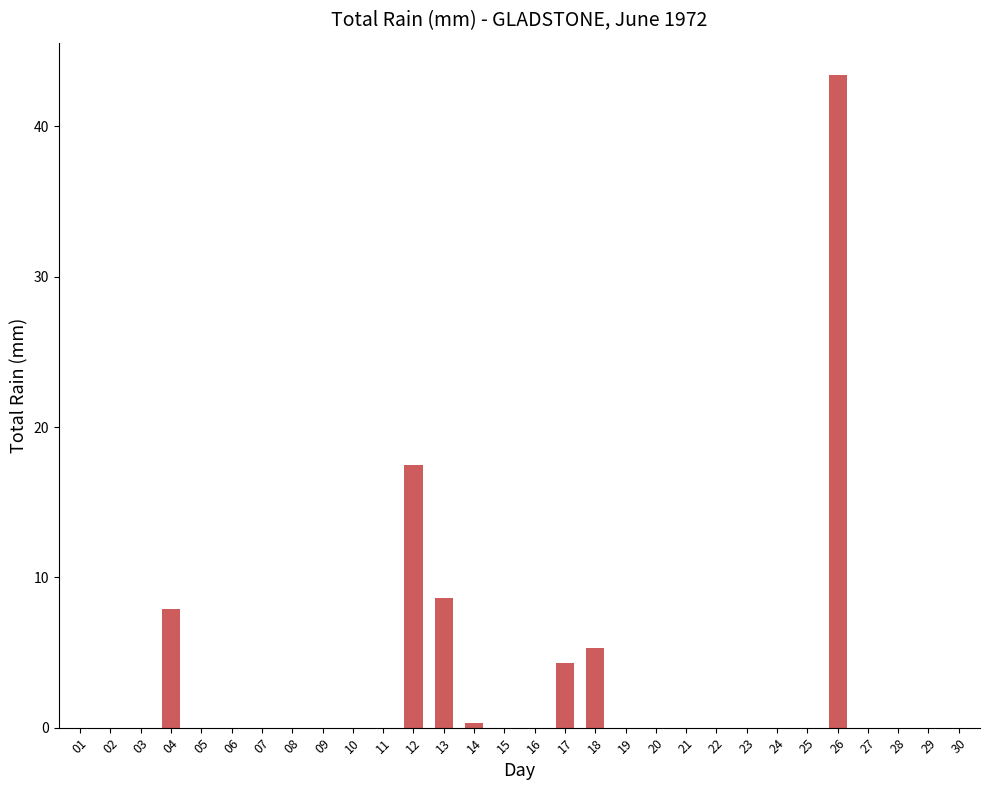

Between 19 and 12, which is larger?

12